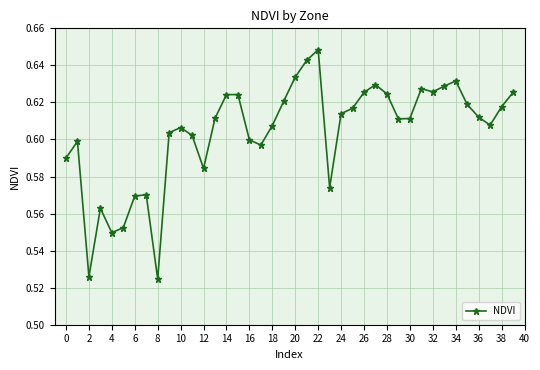

True or false: the data has more than 0 interior local peaks.

True